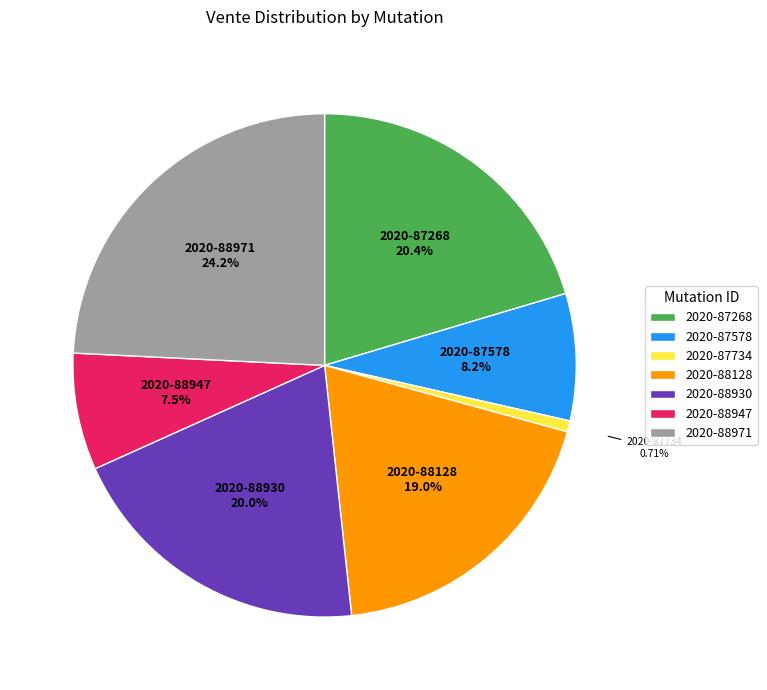

Does 2020-88128 account for over 50% of the chart?

No